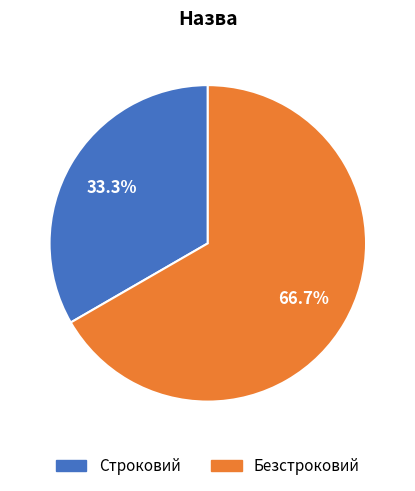

Combined, what portion of the pie is Строковий and Безстроковий?

100.0%